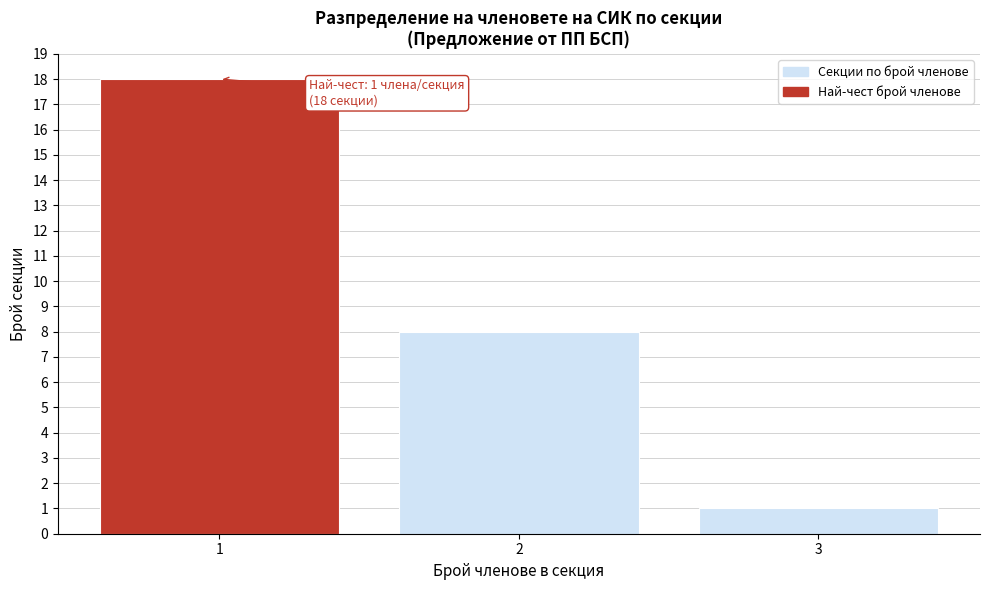

Which range on the x-axis has the tallest bar?

0.5 to 1.5